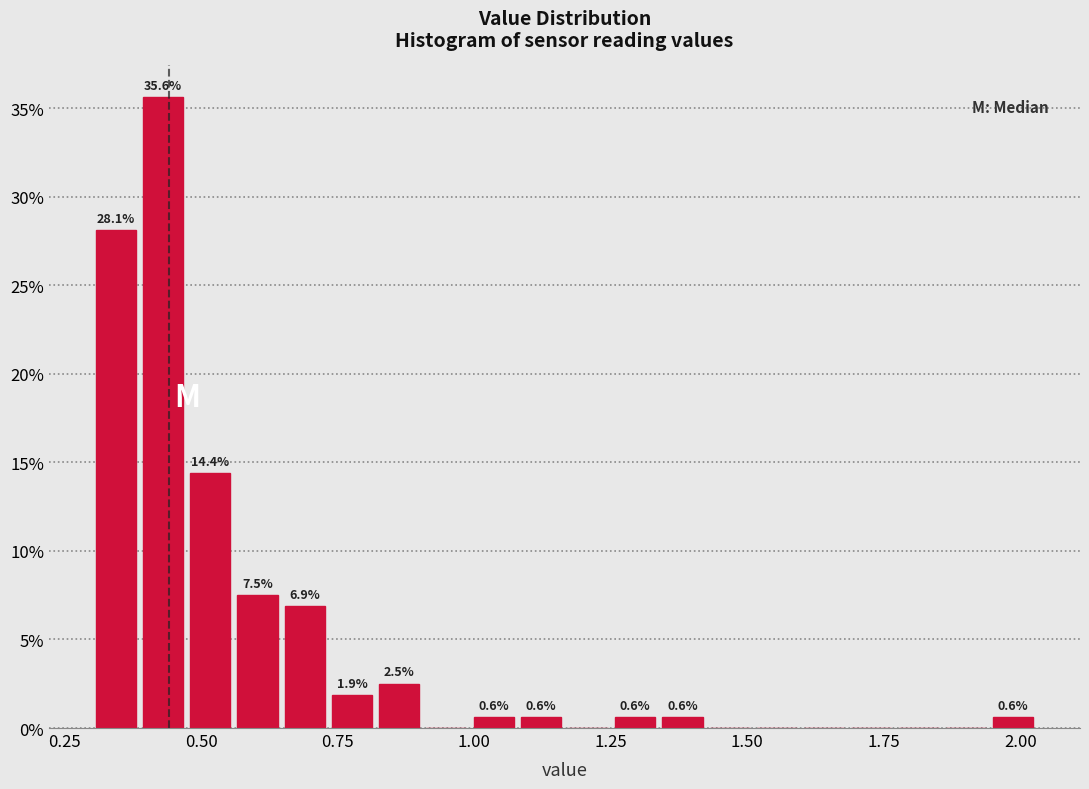

Read against the x-axis, roughly where is the centre of the tallest bar?

0.45